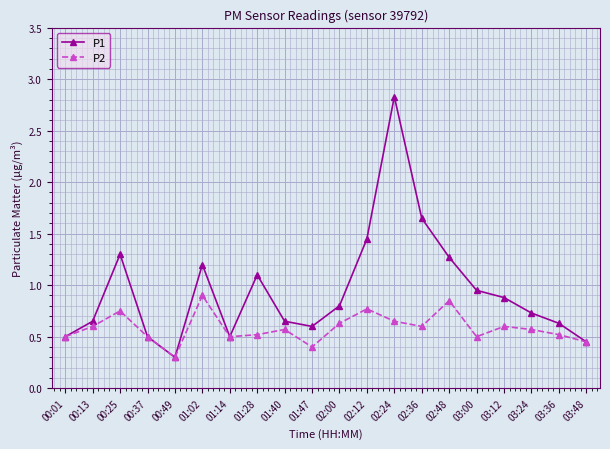

What position from the right is 00:25?

18